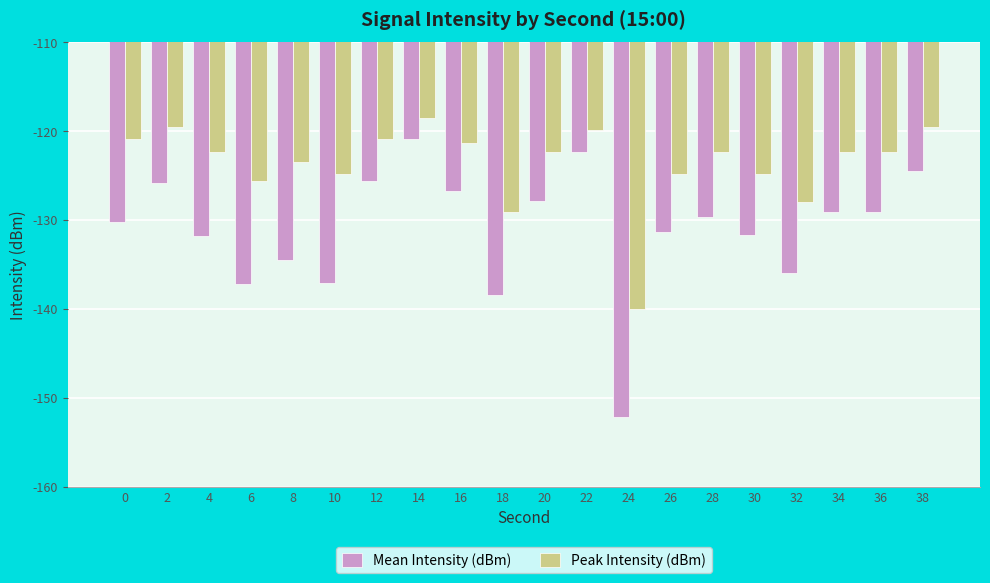

What is the total value across all series at 14?

-239.3